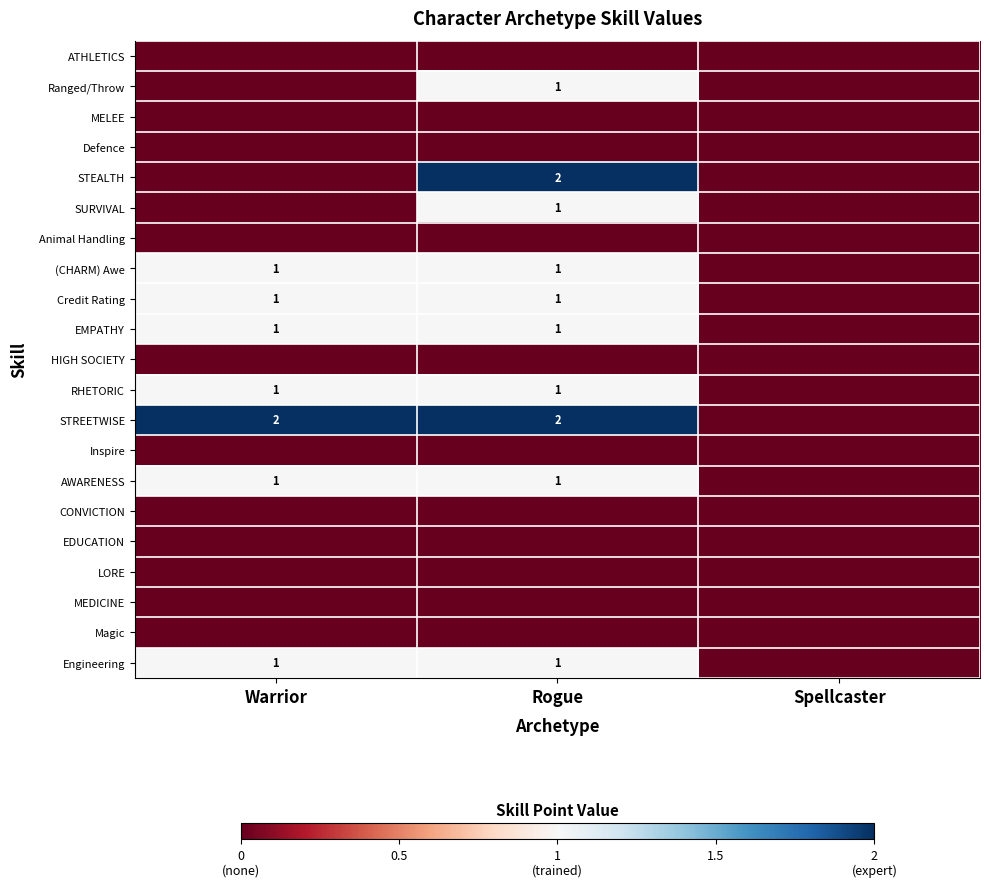

True or false: (CHARM) Awe has a value of 2 at Rogue.

False